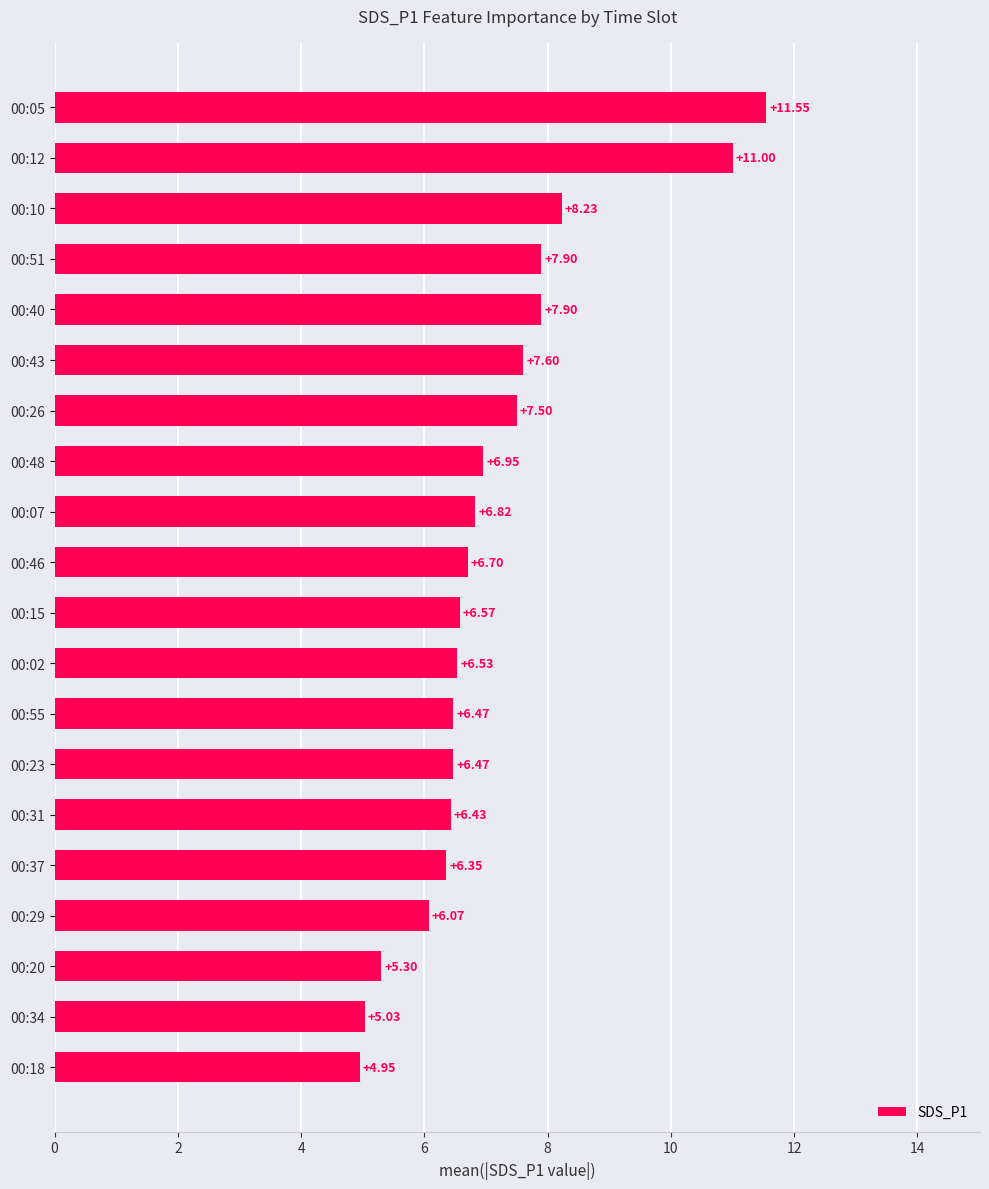

What is the change in value from 00:31 to 00:46?

+0.3